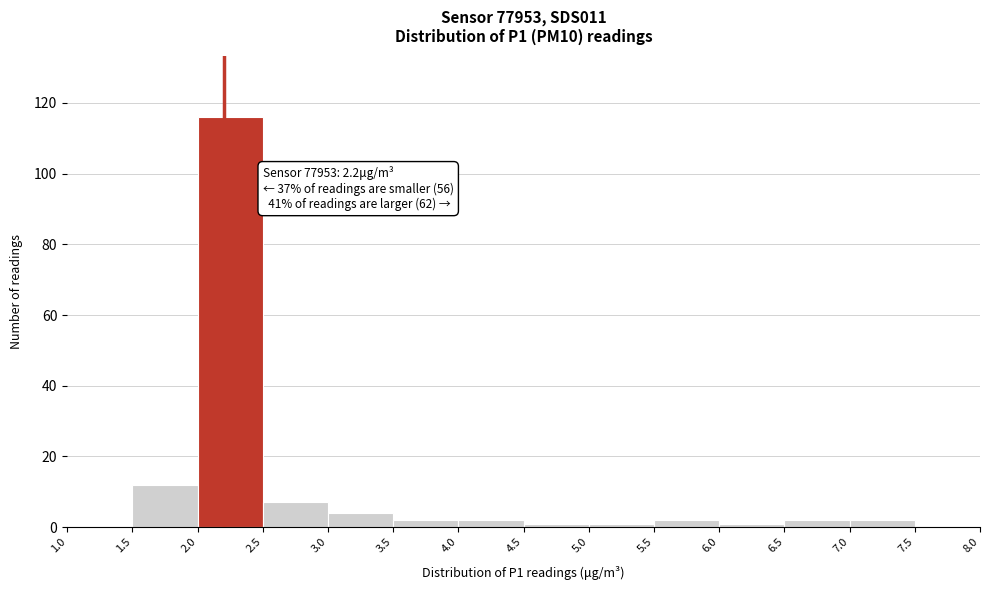

Over which range of the x-axis is the bar tallest?

2.0 to 2.5